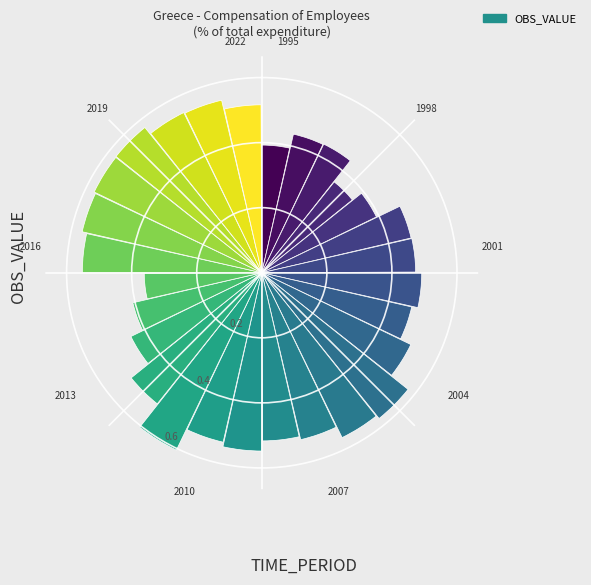

Count the values in the range 0 to 1.

28